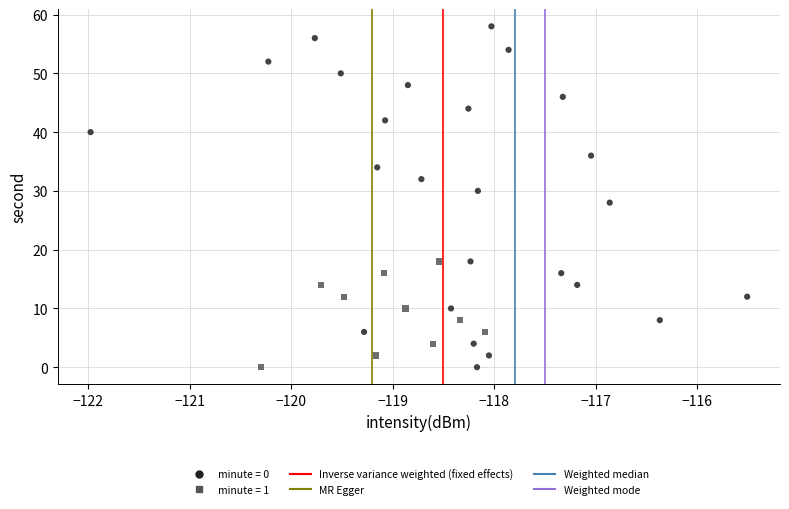

Which series has the largest Y range (max minus min)?

minute = 0